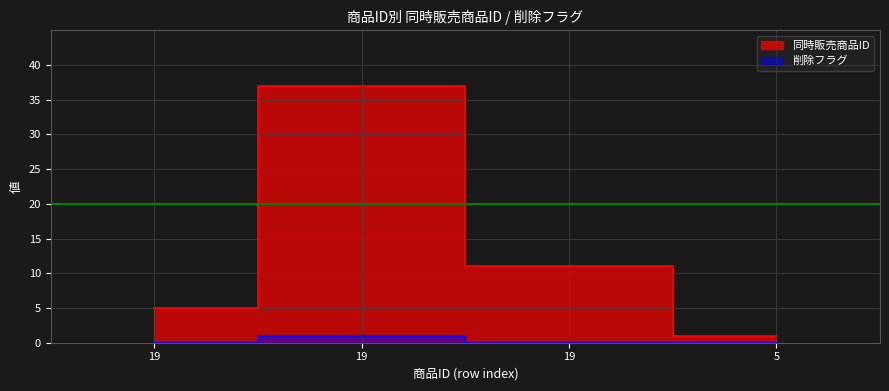

Rank the series by their average value, from lowest to highest.

削除フラグ, 同時販売商品ID